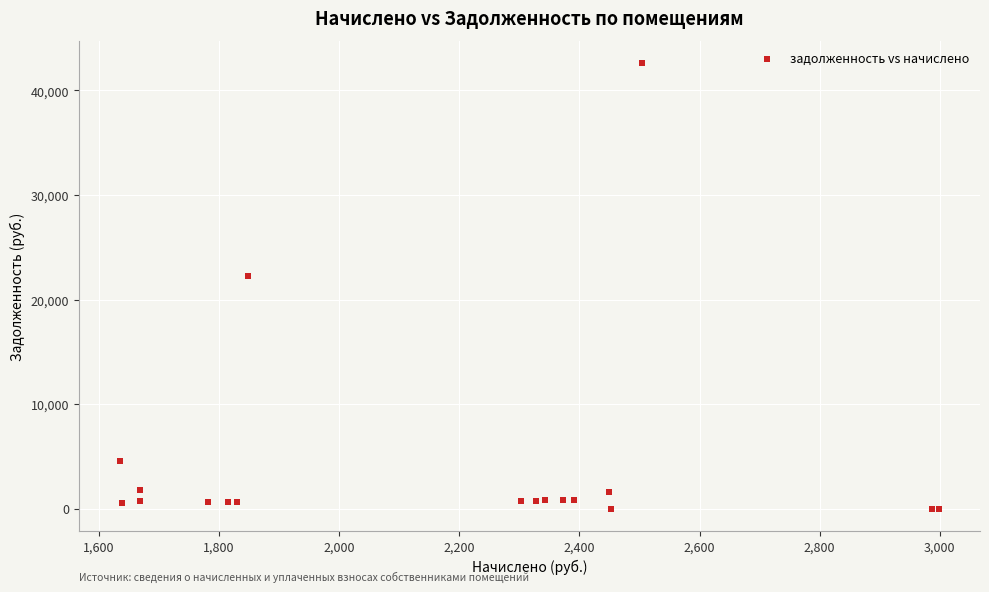

What Y value in the scatter plot is closest to 21301?

22208.6